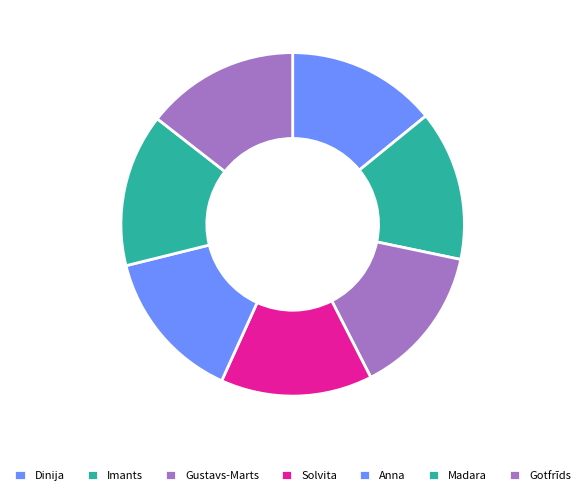

Which slice is the largest?

Gotfrīds